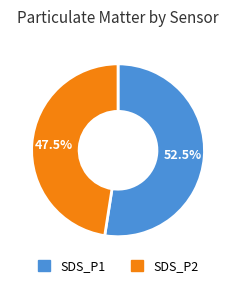

Which slice represents more than half of the pie?

SDS_P1